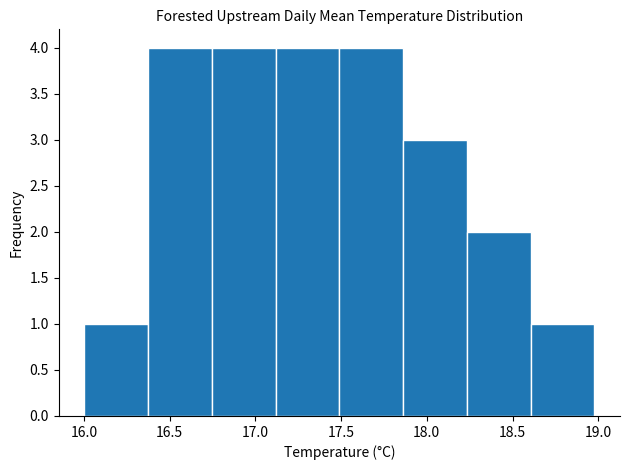

Reading left to right, list every bar in this chart as the range it spans on the x-axis followed by its height. Neither the bar edges nor the heights are printed on the chart, so give them approximately, as read against the axes.

16.00 to 16.35: 1
16.35 to 16.75: 4
16.75 to 17.10: 4
17.10 to 17.50: 4
17.50 to 17.85: 4
17.85 to 18.25: 3
18.25 to 18.60: 2
18.60 to 19.00: 1